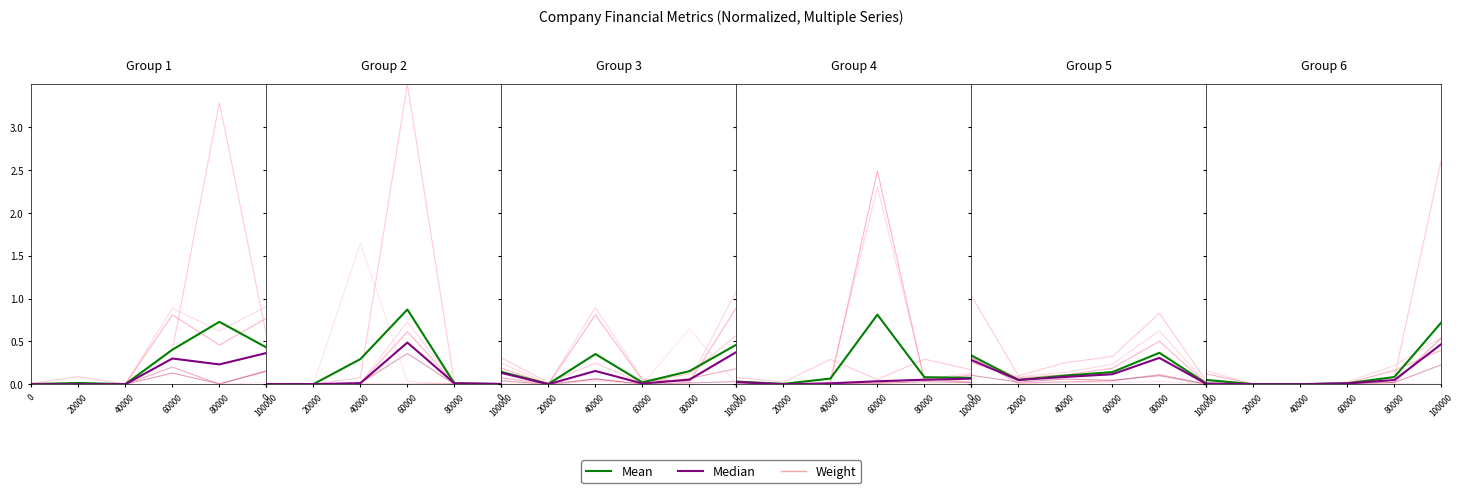

At which category does Mean reach its first local peak?

20000